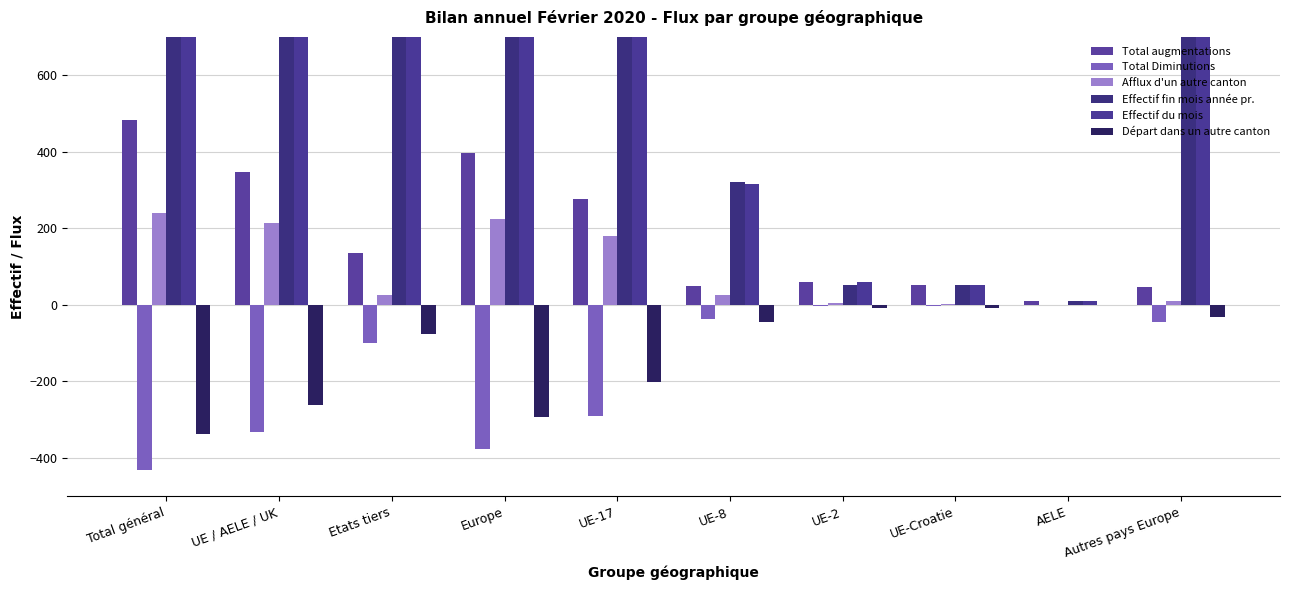

Which series has the largest range (max minus min)?

Effectif fin mois année pr.